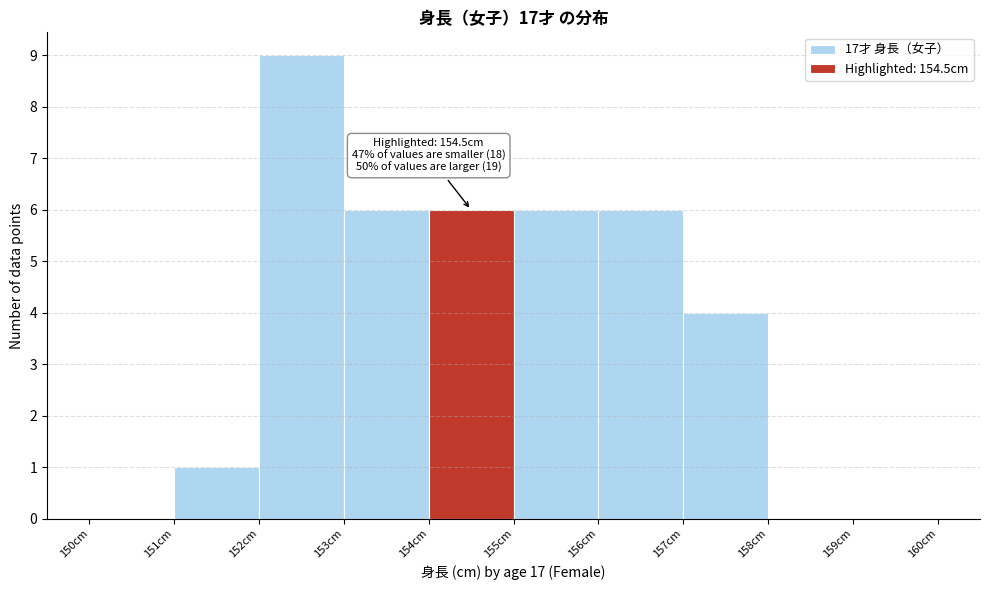

Over which range of the x-axis is the bar tallest?

152 to 153